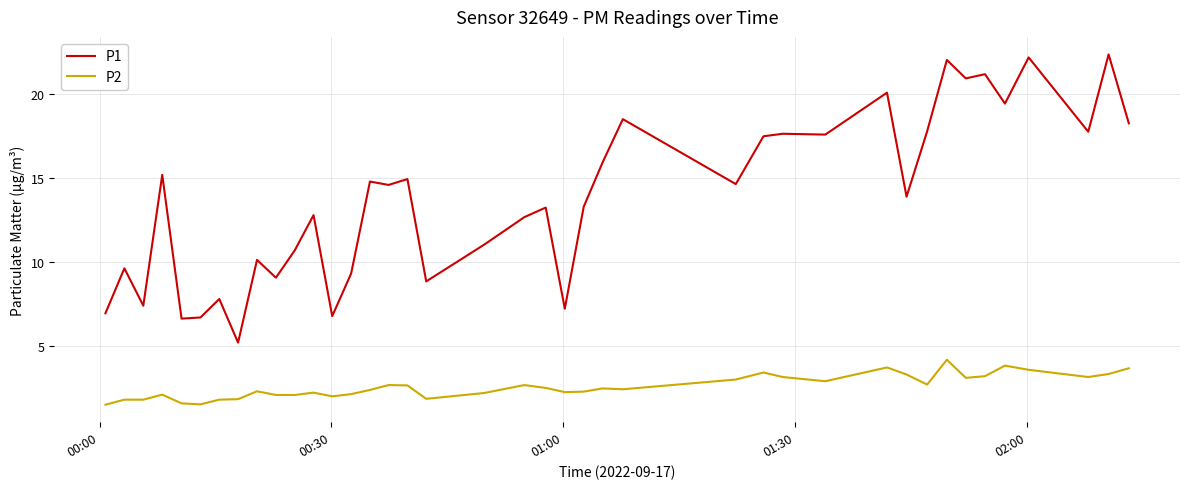

True or false: P2 and P1 intersect in this chart.

False